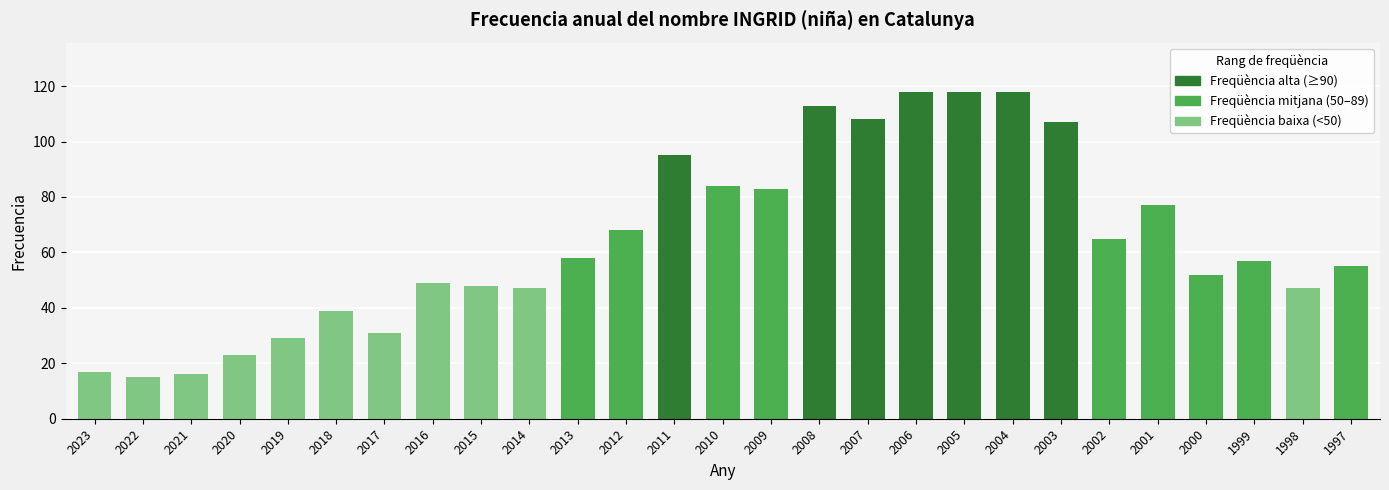

What is the greatest value displayed?

118